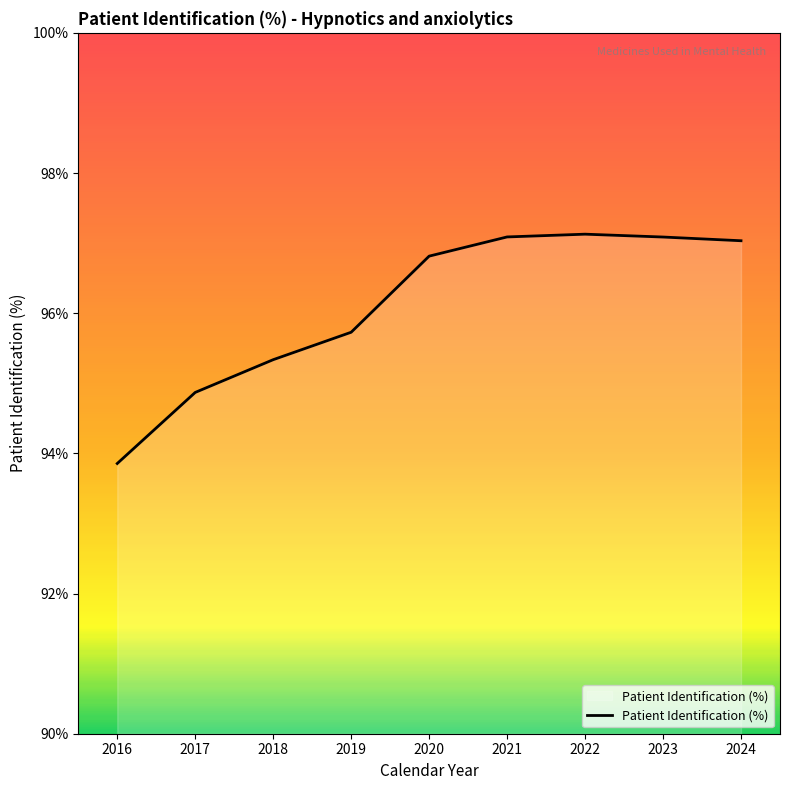

Count the number of categories in the chart.

9